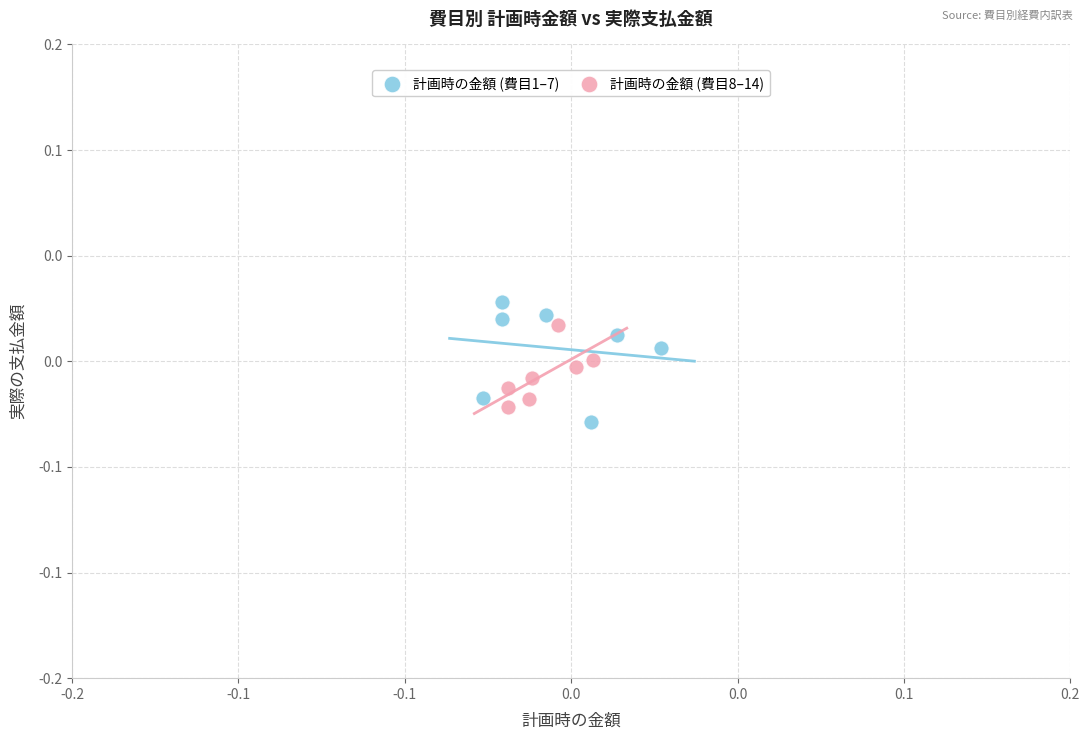

What are all the series names shown in the legend?

計画時の金額 (費目1–7), 計画時の金額 (費目8–14)